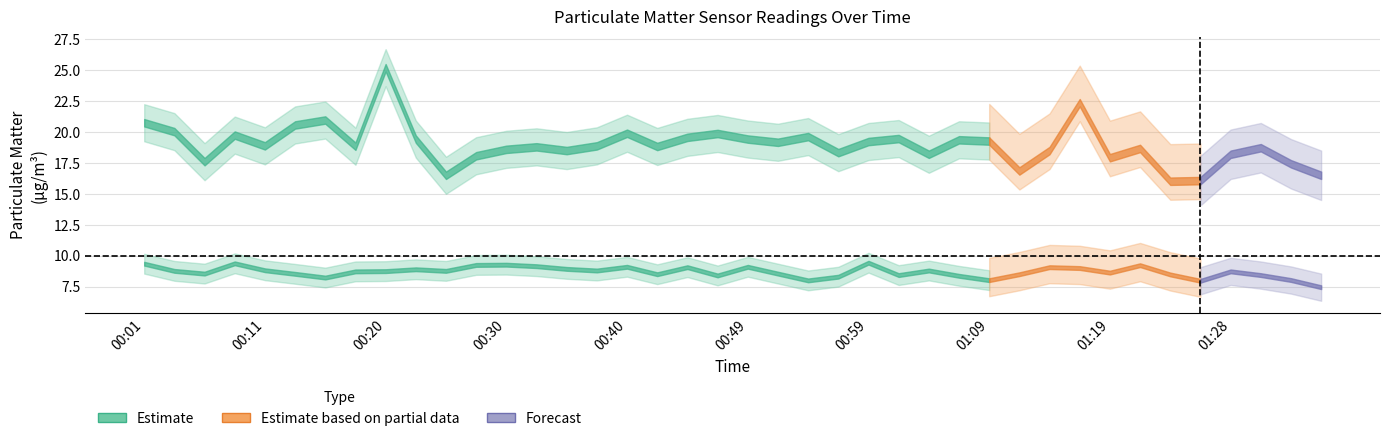

List the labels in order of P2 value, smallest first.

01:36, 01:26, 00:54, 01:09, 01:33, 00:15, 00:57, 01:06, 00:47, 01:02, 01:31, 01:24, 00:42, 01:11, 00:13, 00:06, 00:52, 01:19, 00:18, 01:28, 00:20, 00:03, 00:25, 00:37, 01:04, 00:11, 00:23, 00:35, 01:16, 00:45, 01:14, 00:40, 00:49, 00:32, 01:21, 00:28, 00:30, 00:01, 00:08, 00:59